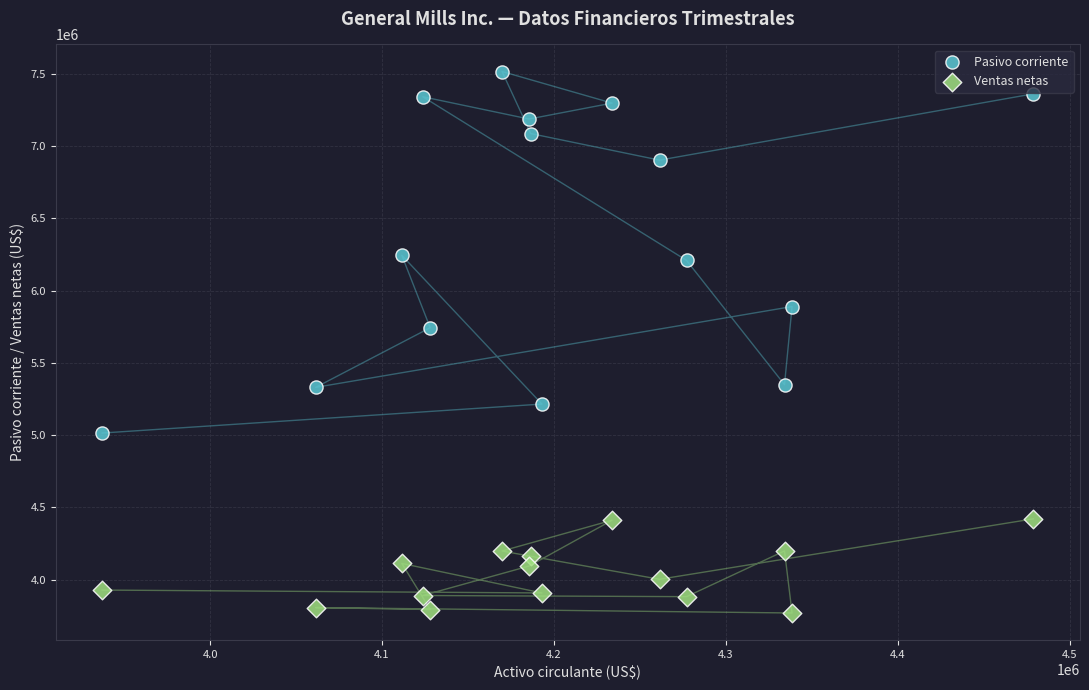

Across all series, what Y value is closest to 5642900?

5743500